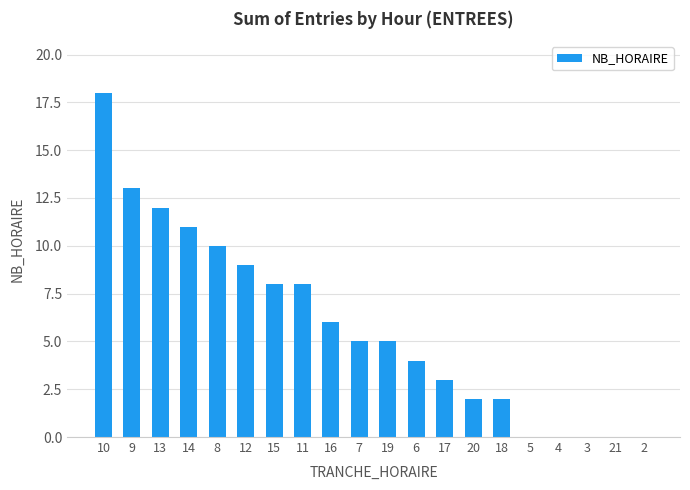

Count the number of categories in the chart.

20